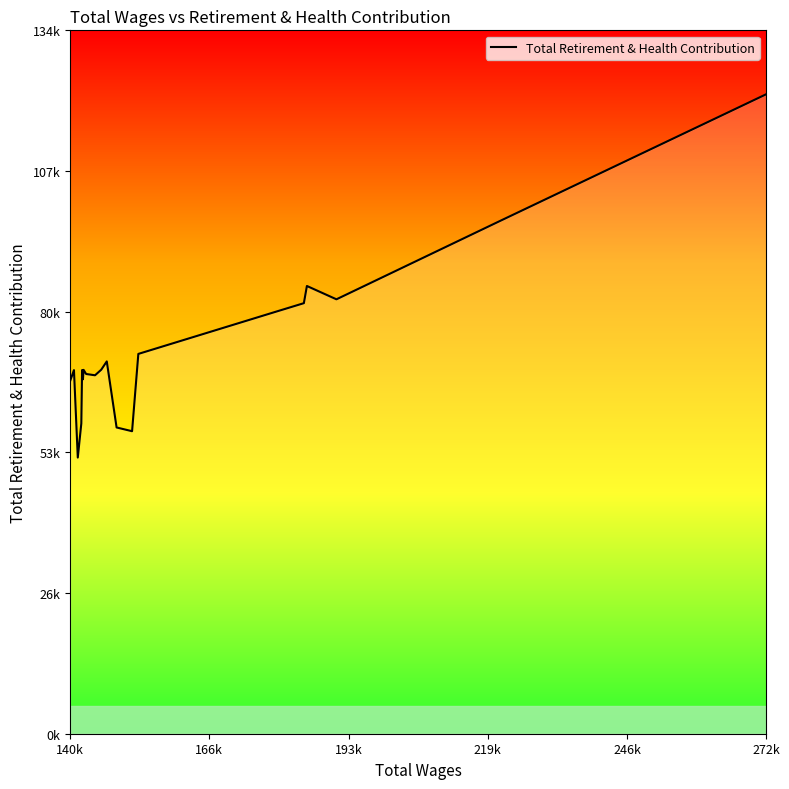

What is the difference between the maximum and minimum values?

69365